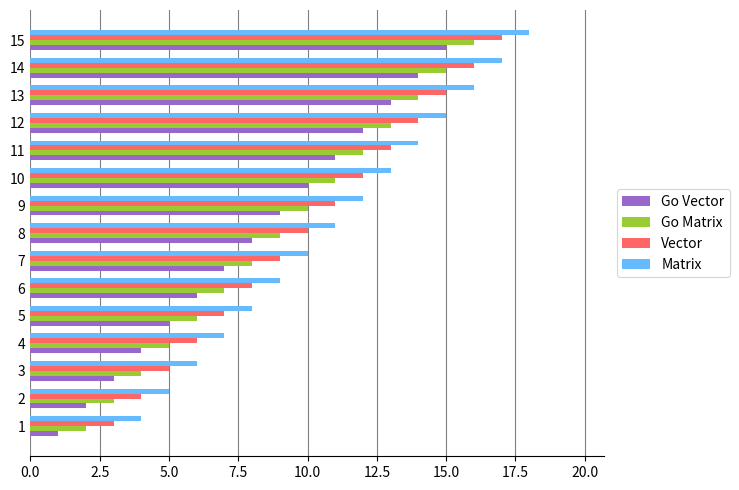

How many series are shown in this chart?

4